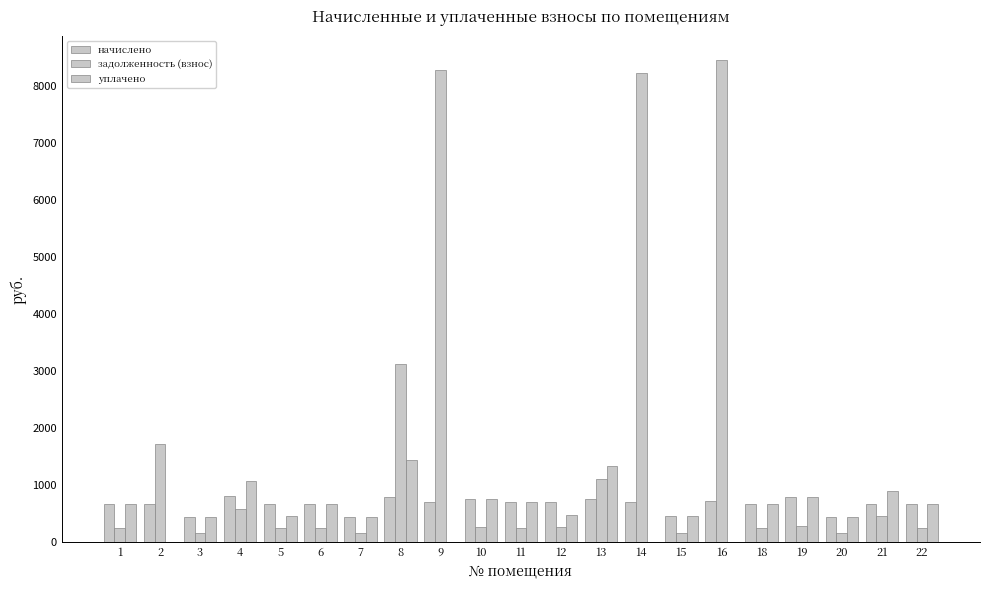

What is the difference between the задолженность (взнос) values at 13 and 14?

7123.6